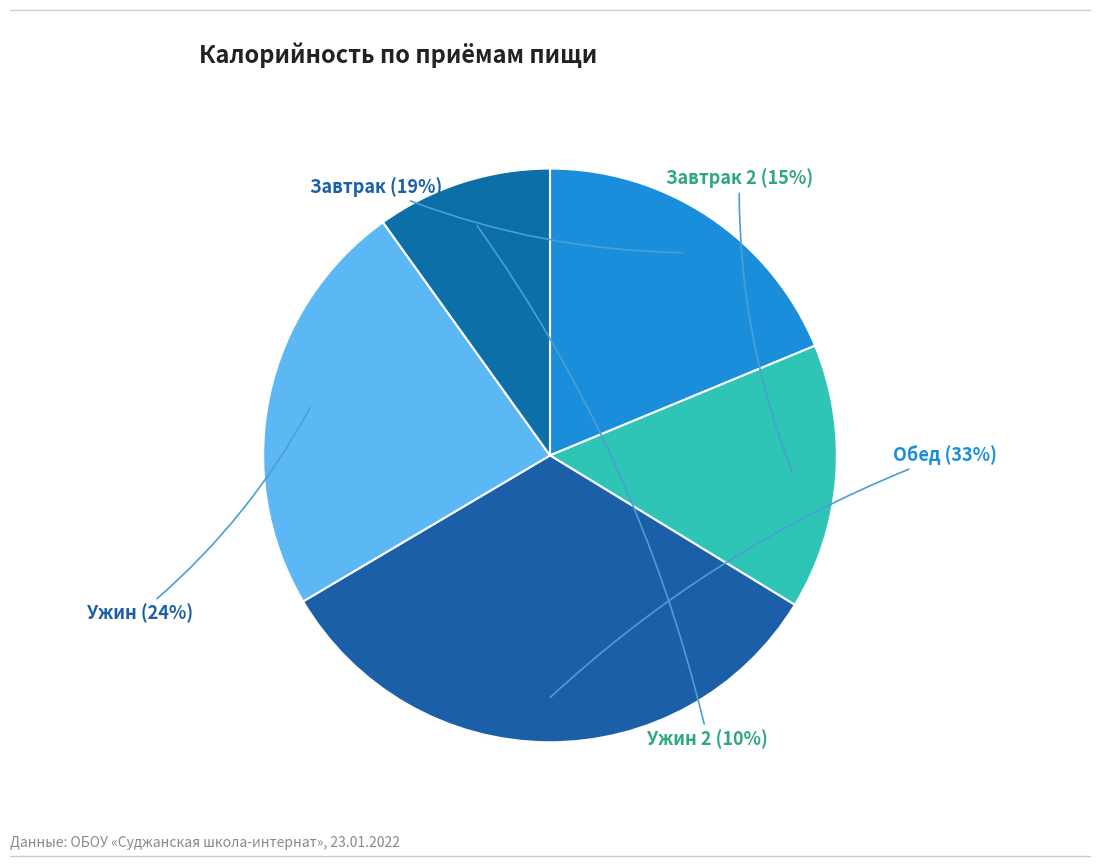

How many segments does this pie chart have?

5